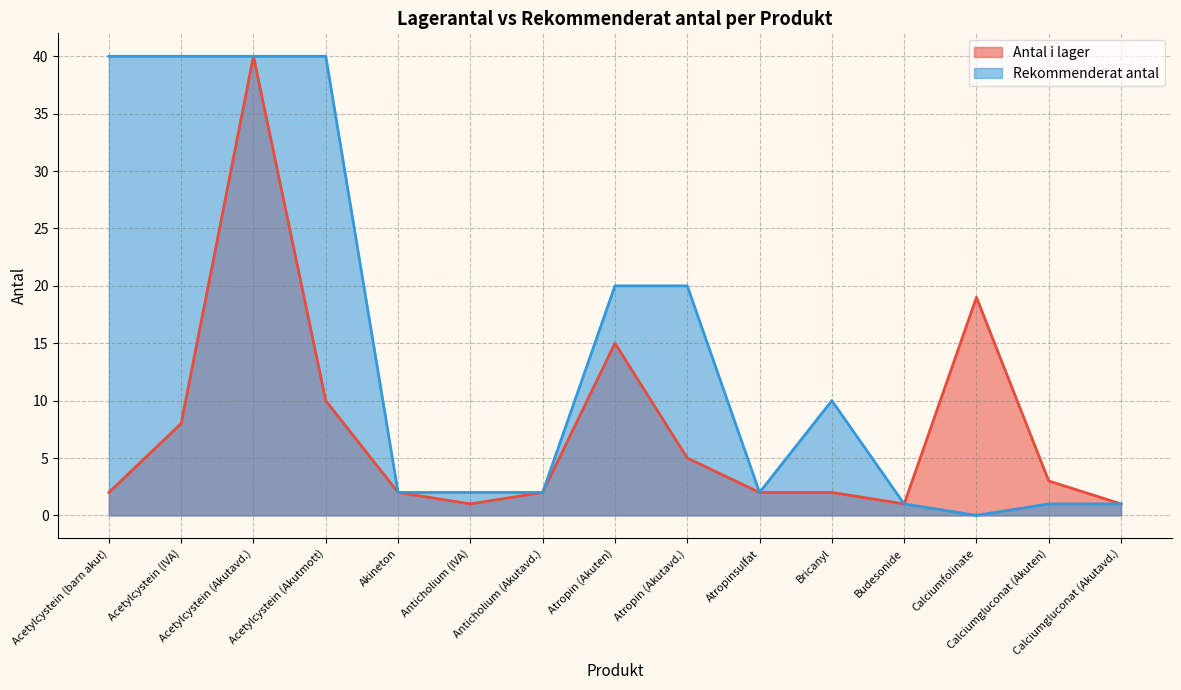

How many distinct data groups are displayed?

2